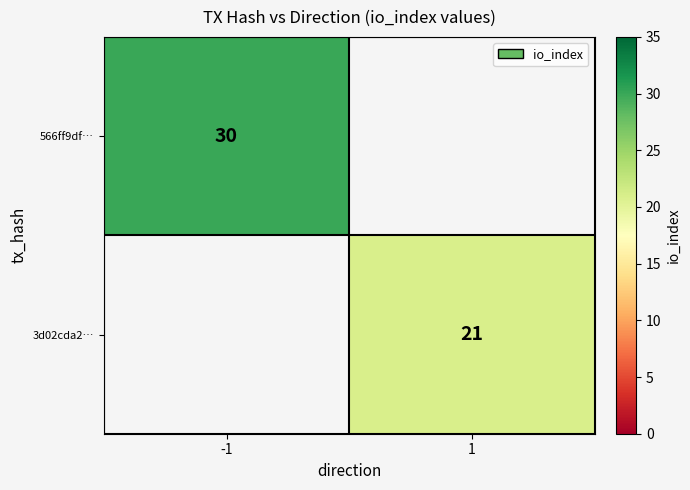

Is the value of 3d02cda2… at 1 greater than the value of 566ff9df… at -1?

No